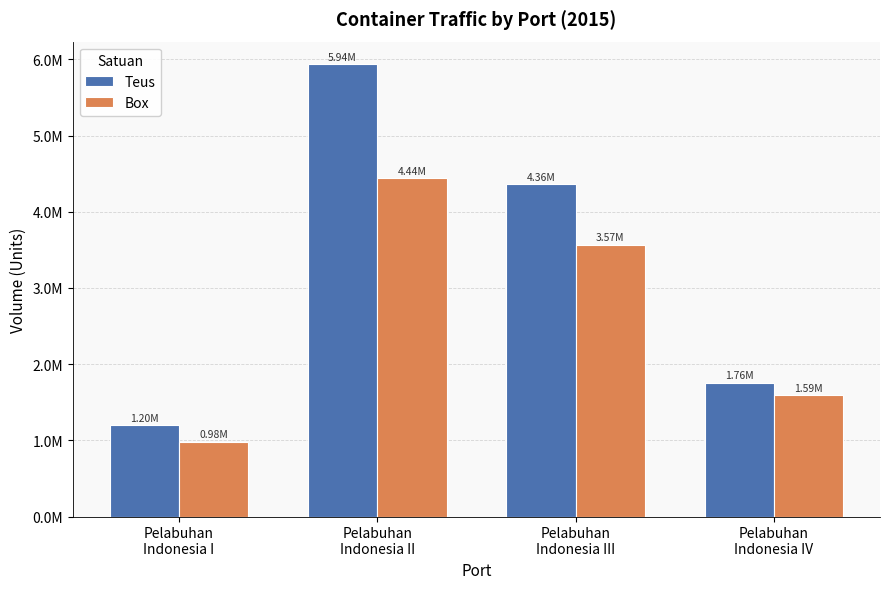

What are all the series names shown in the legend?

Teus, Box